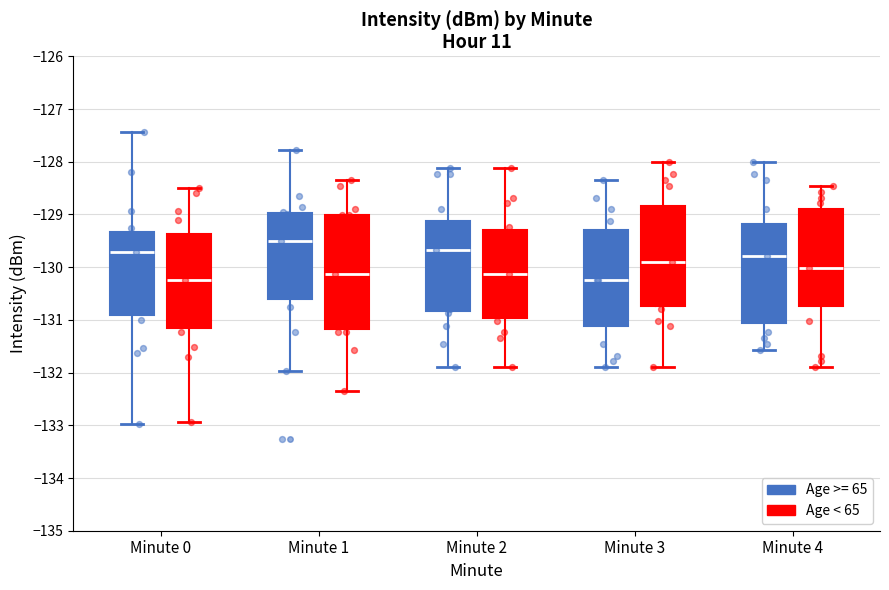

Reading left to right, transcribe this box plot: for each box, give where its median line is, the range the box spans, and where its two whiskers end, as read against the y-axis. The values are not printed on the chart, so give them approximately, as read against the axis.

Minute 0 (Age >= 65): median -129.7, box -130.9 to -129.3, whiskers -133.0 to -127.4
Minute 0 (Age < 65): median -130.3, box -131.2 to -129.4, whiskers -132.9 to -128.5
Minute 1 (Age >= 65): median -129.5, box -130.6 to -129.0, whiskers -132.0 to -127.8
Minute 1 (Age < 65): median -130.1, box -131.2 to -129.0, whiskers -132.3 to -128.3
Minute 2 (Age >= 65): median -129.7, box -130.8 to -129.1, whiskers -131.9 to -128.1
Minute 2 (Age < 65): median -130.1, box -131.0 to -129.3, whiskers -131.9 to -128.1
Minute 3 (Age >= 65): median -130.2, box -131.1 to -129.3, whiskers -131.9 to -128.3
Minute 3 (Age < 65): median -129.9, box -130.7 to -128.8, whiskers -131.9 to -128.0
Minute 4 (Age >= 65): median -129.8, box -131.1 to -129.2, whiskers -131.6 to -128.0
Minute 4 (Age < 65): median -130.0, box -130.7 to -128.9, whiskers -131.9 to -128.5